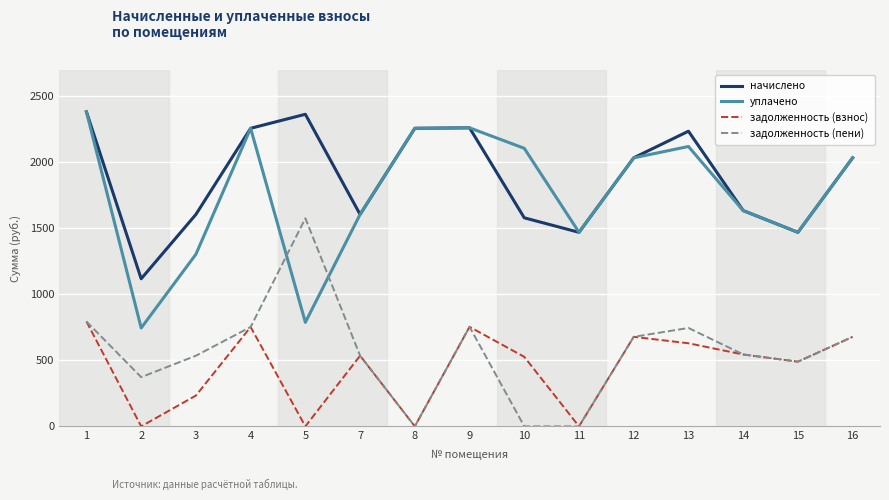

After their last crossing, which series has the higher values: уплачено or задолженность (пени)?

уплачено